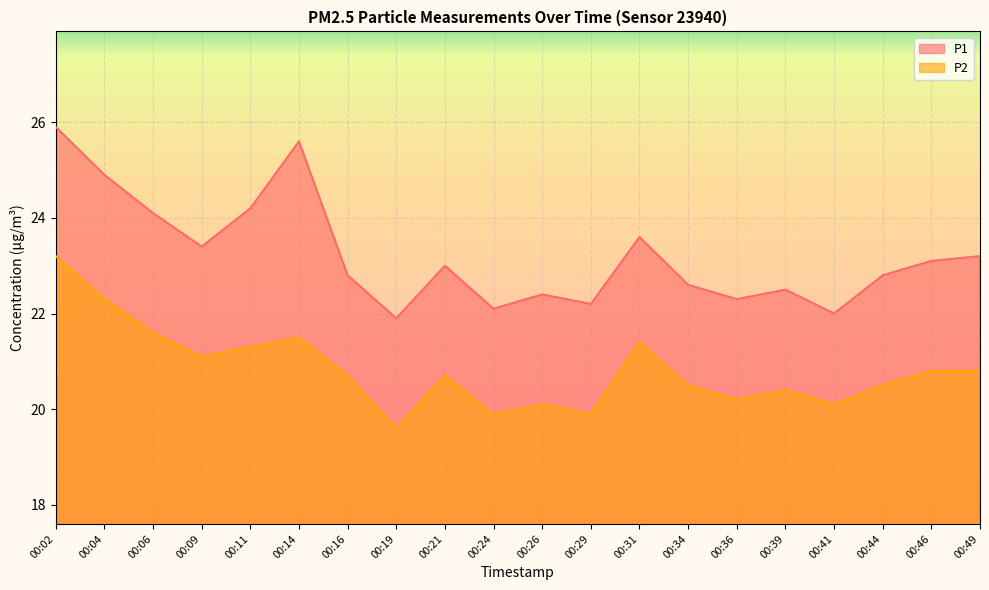

Read the P1 value at 00:04.

24.9